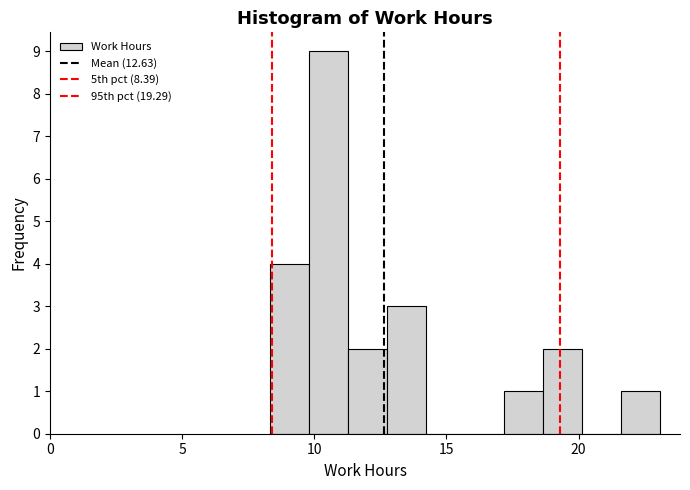

Read against the x-axis, roughly where is the centre of the tallest bar?

10.5